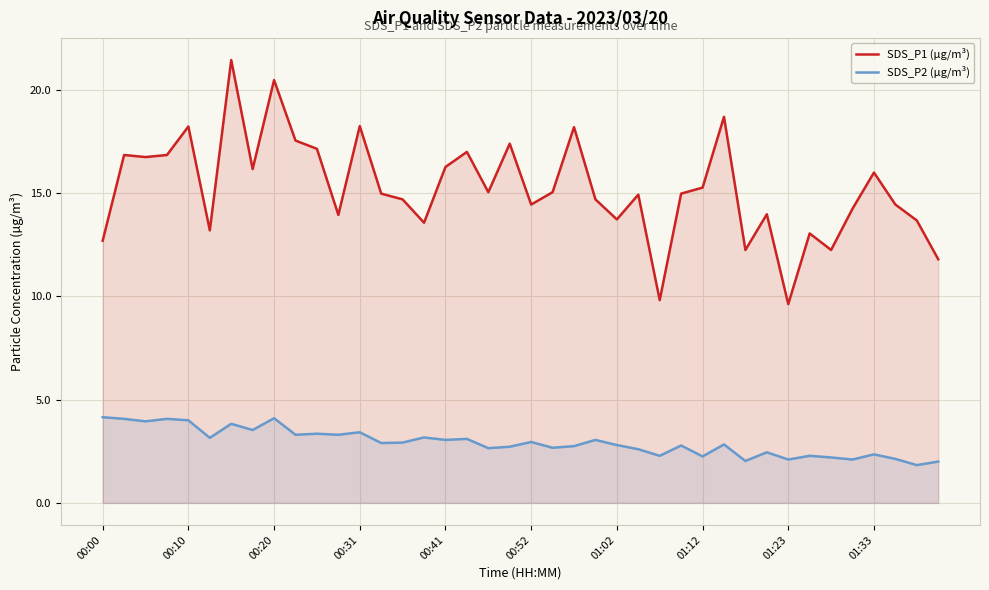

The value of SDS_P1 (µg/m³) at 19 is 17.4. True or false?

True